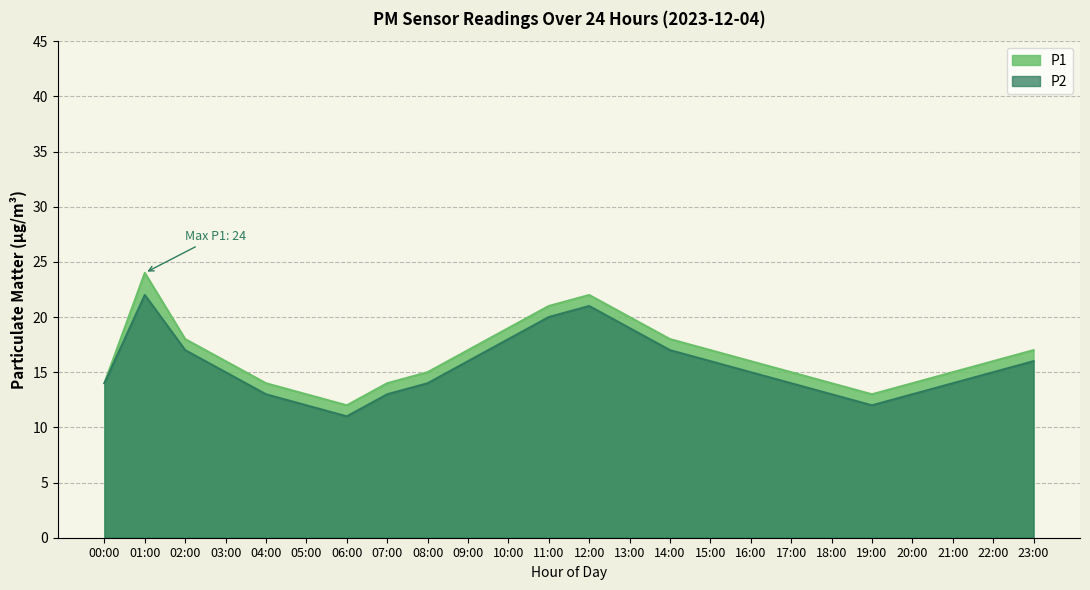

Where is P2 nearest to the value 16?

09:00